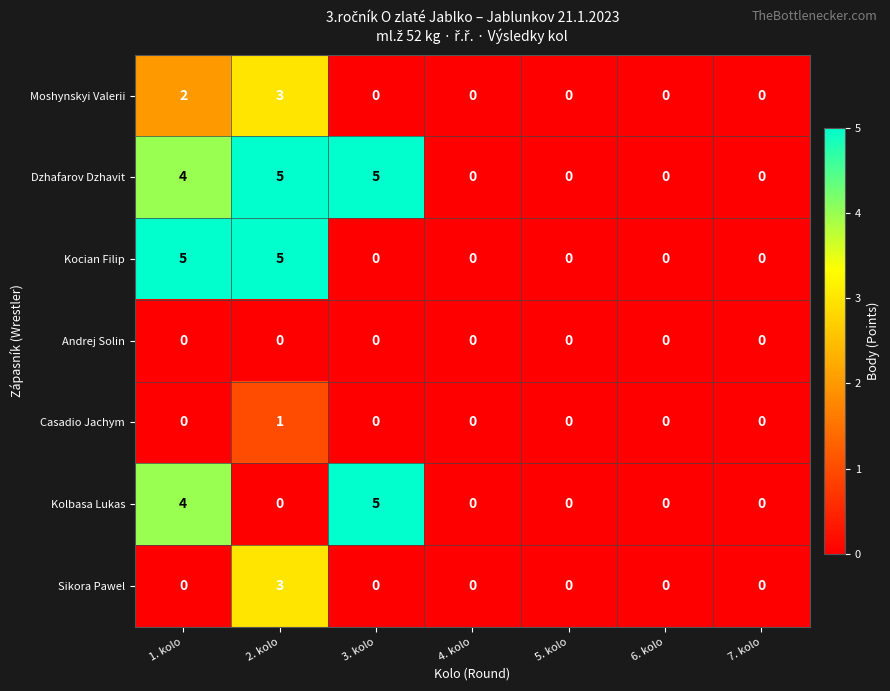

The Dzhafarov Dzhavit series shows 5 at 2. kolo. True or false?

True